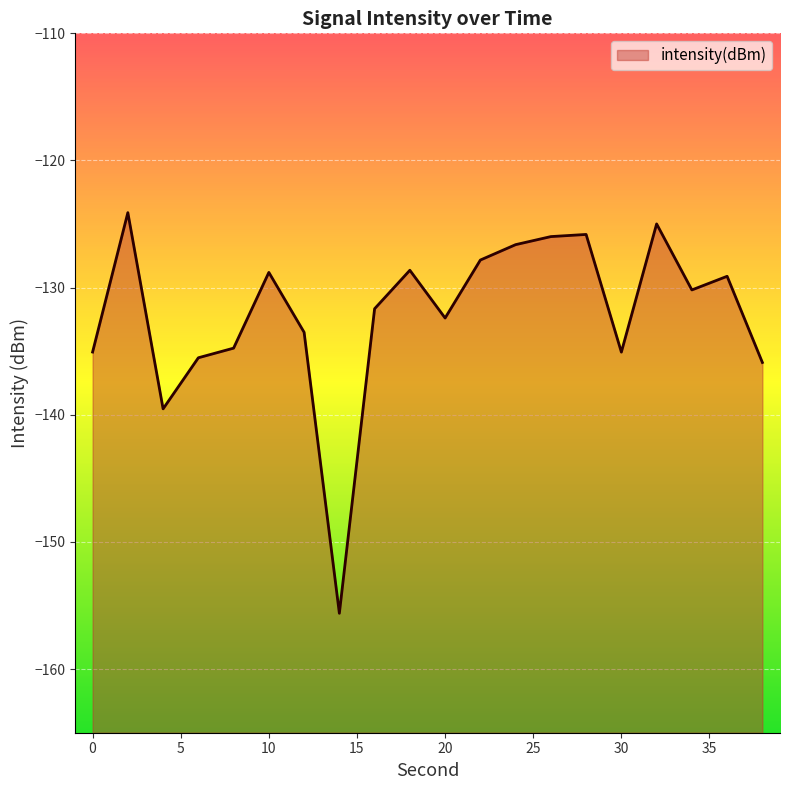

What is the average value?

-132.1